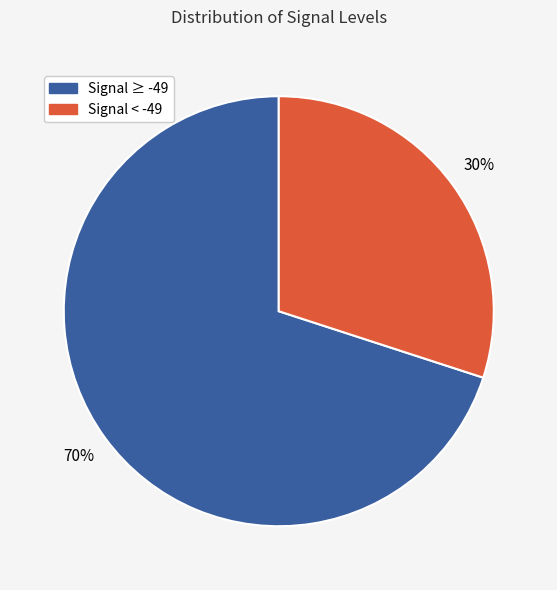

To the nearest percent, what is the difference between the largest and smallest slice percentages?

40%